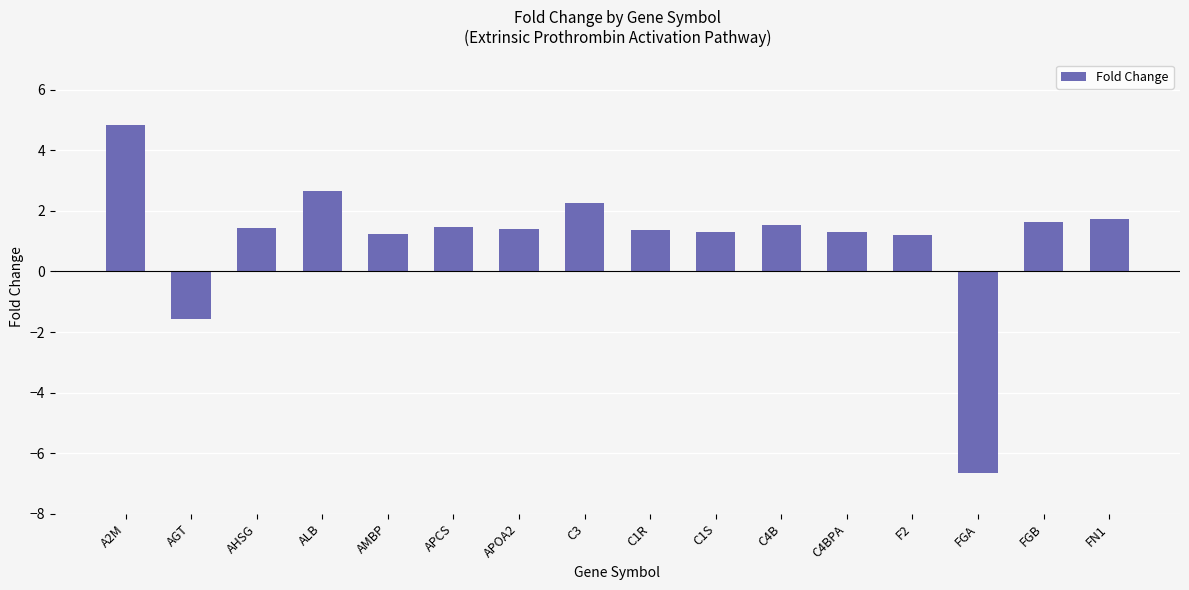

The chart shows a value of -3.7 at FGA. True or false?

False